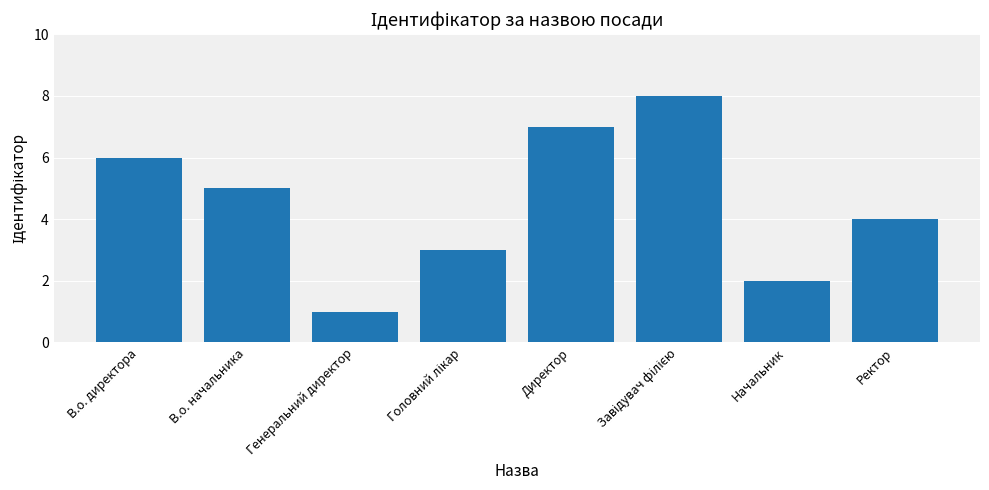

What is the difference between the maximum and minimum values?

7